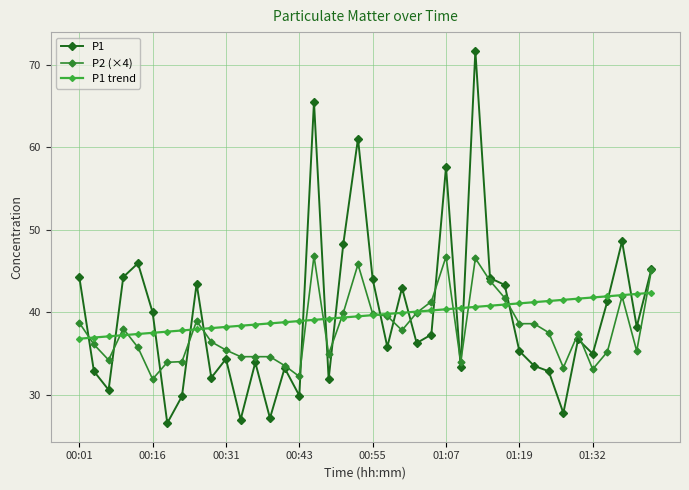

What is the maximum value shown in the chart?

71.7